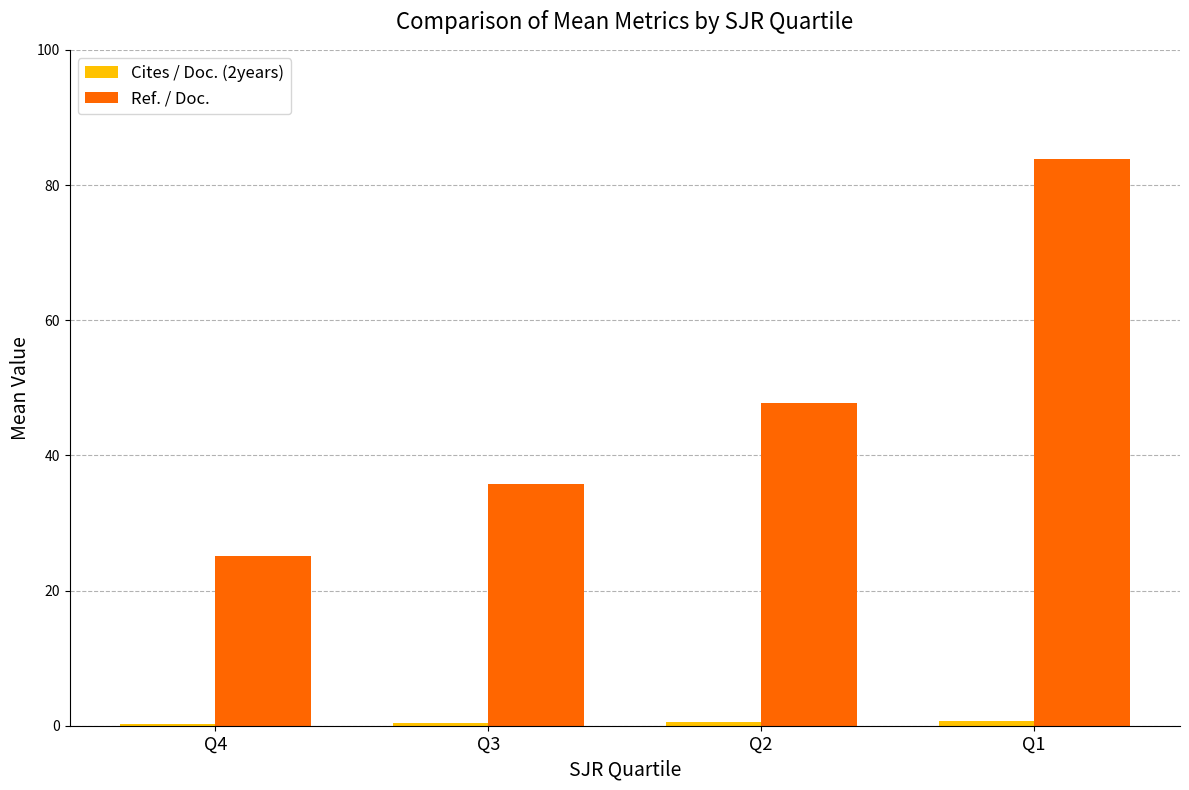

Is it true that Ref. / Doc. equals 76.6 at Q2?

False